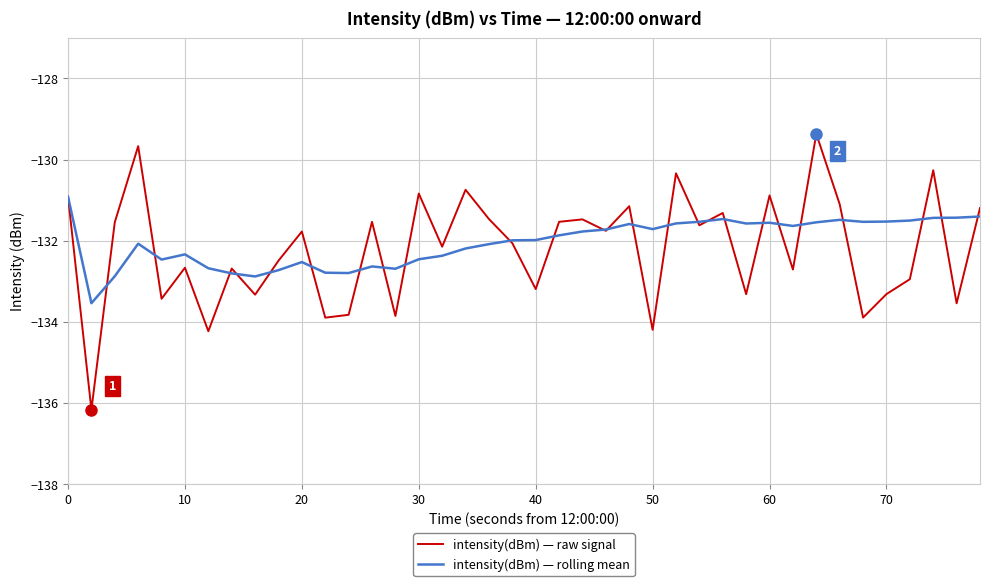

Rank the series by their maximum value, from lowest to highest.

intensity(dBm) — rolling mean, intensity(dBm) — raw signal